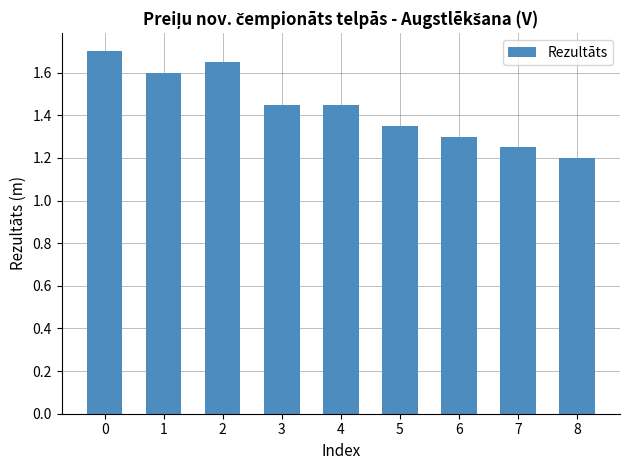

Is it true that the value at 6 is 1.9?

False